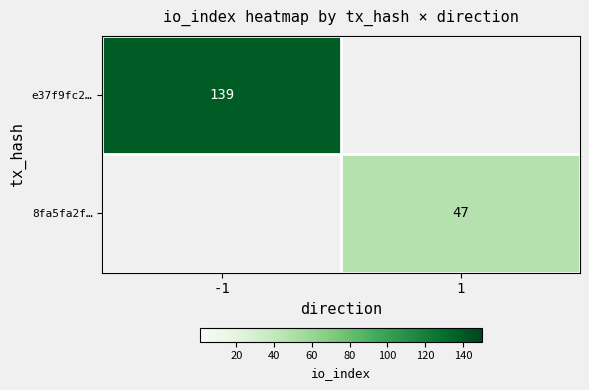

True or false: 8fa5fa2f… has a value of 47 at 1.

True